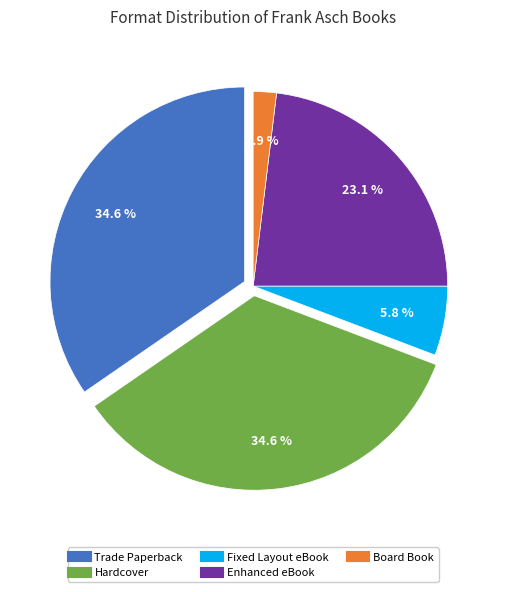

What is the largest slice in the pie chart?

Trade Paperback